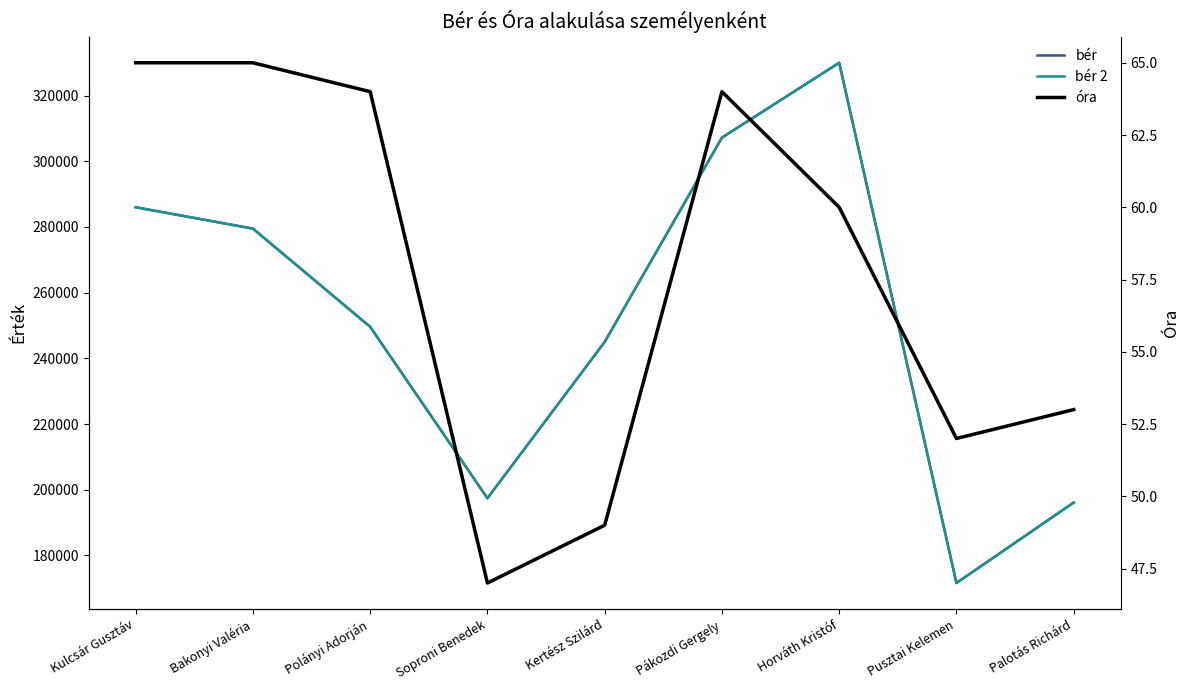

How many data points in bér are less than 249600?

4